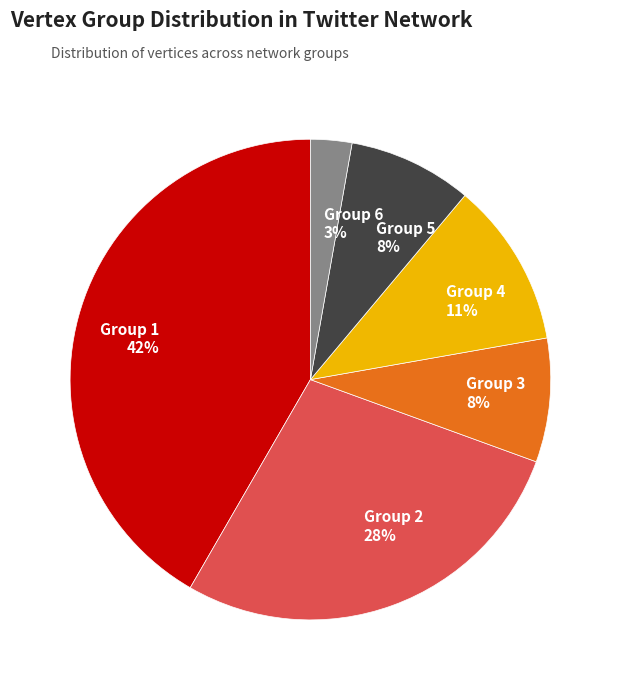

To the nearest percent, what is the difference between the largest and smallest slice percentages?

39%